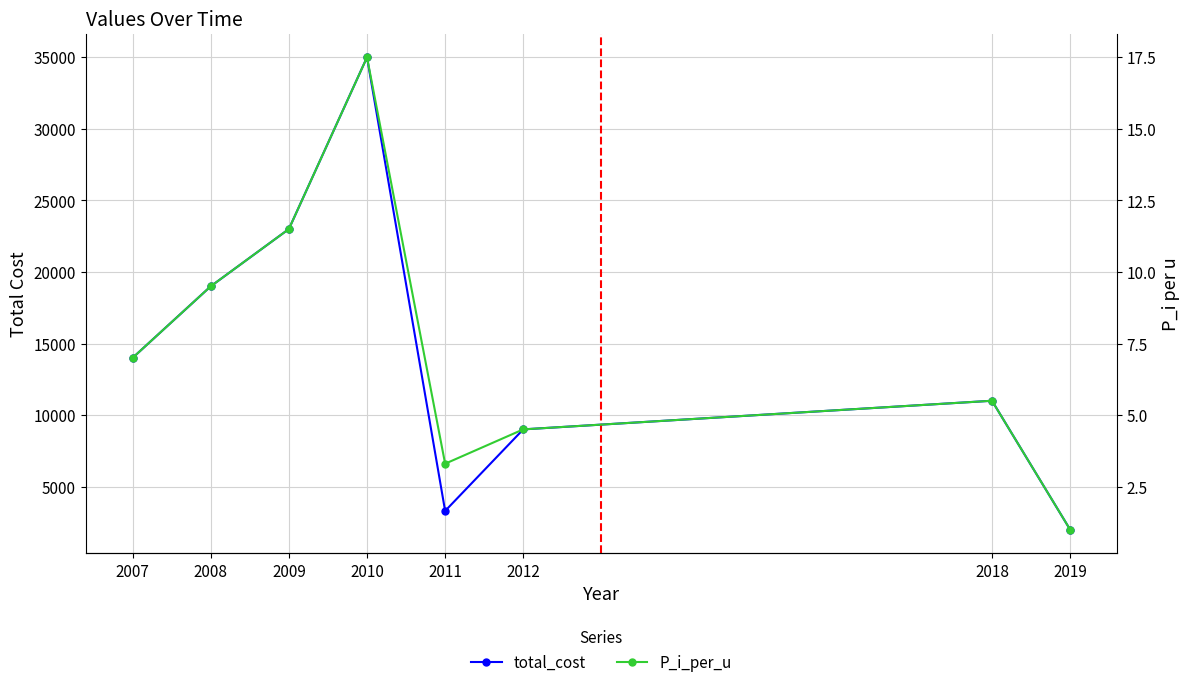

Does the chart display data point markers on the line(s)?

Yes